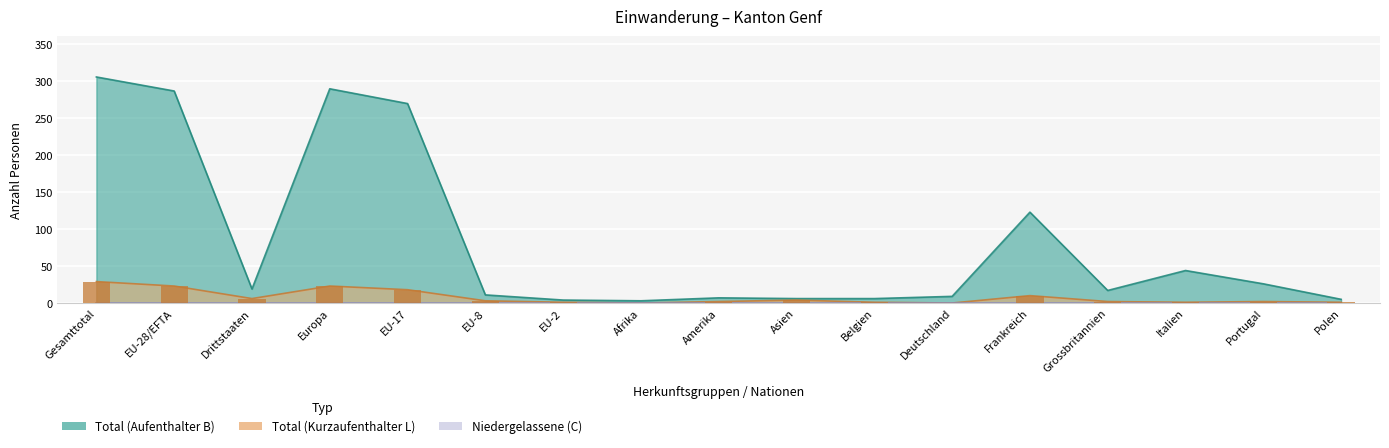

Is it true that Total (Kurzaufenthalter L) equals 1 at Grossbritannien?

False